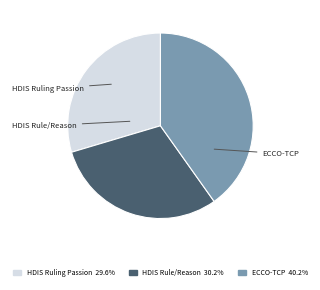

Is there any slice that represents more than half of the pie?

No